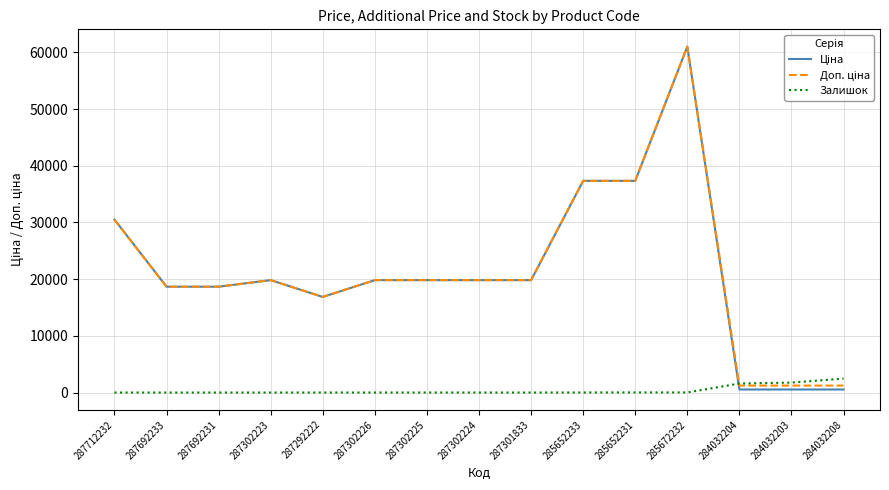

What is the difference between the highest and lowest values at 287302224?

19828.1